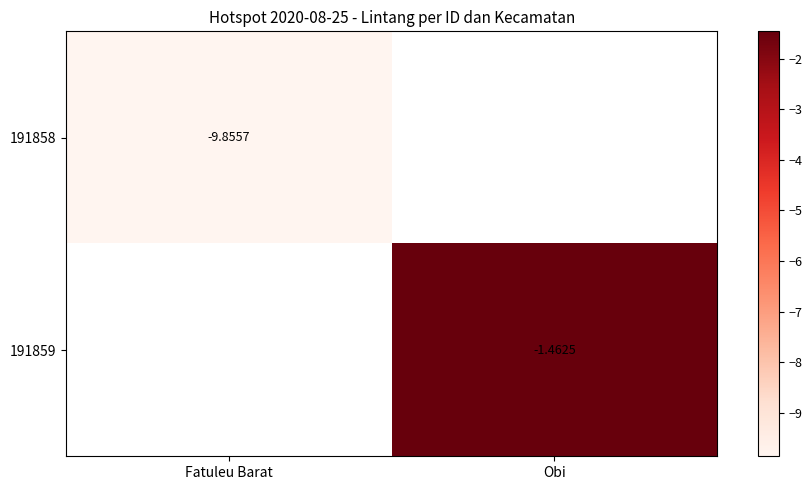

Which label corresponds to the smallest value in the chart?

Fatuleu Barat